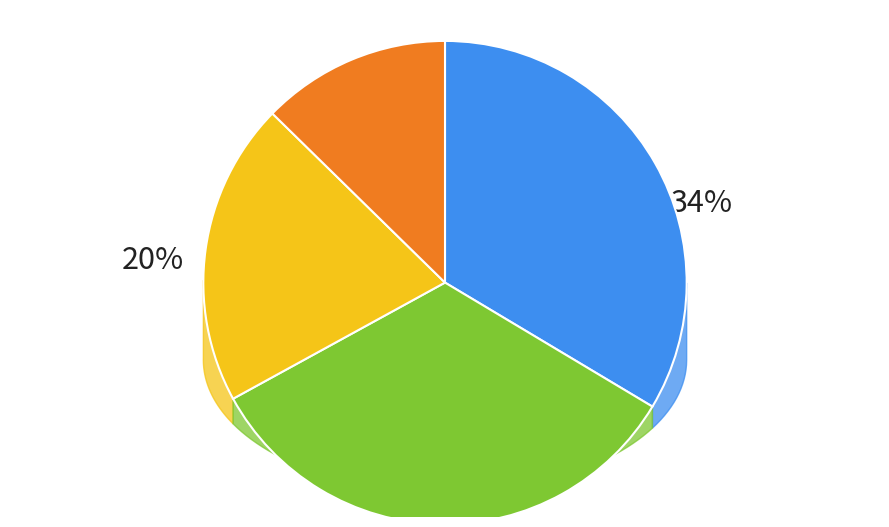

Is there a majority slice in this chart?

No